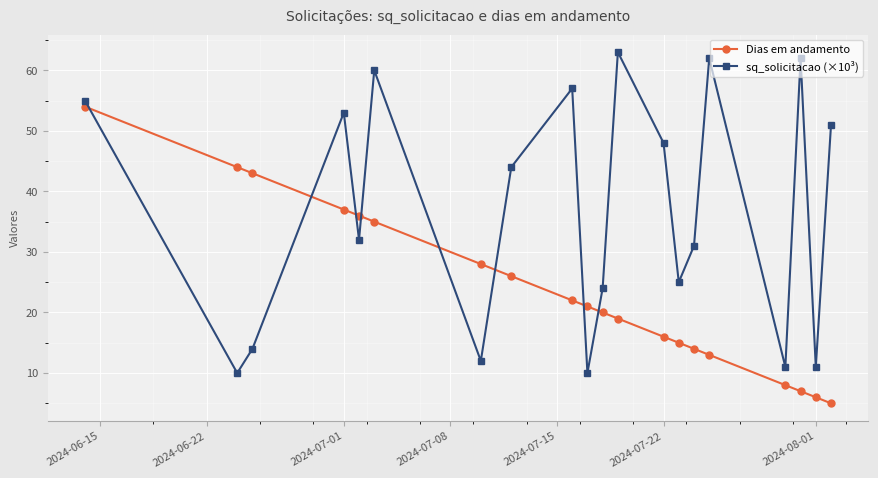

How many data points in Dias em andamento are less than 21?

10